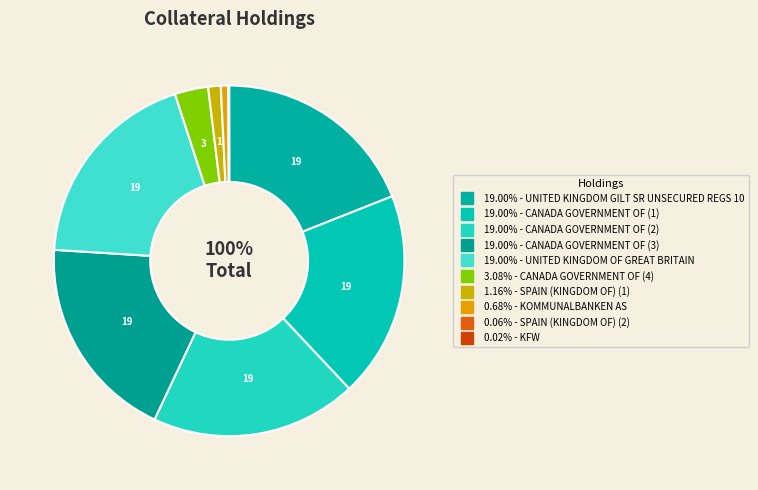

True or false: UNITED KINGDOM OF GREAT BRITAIN accounts for 29% of the total.

False